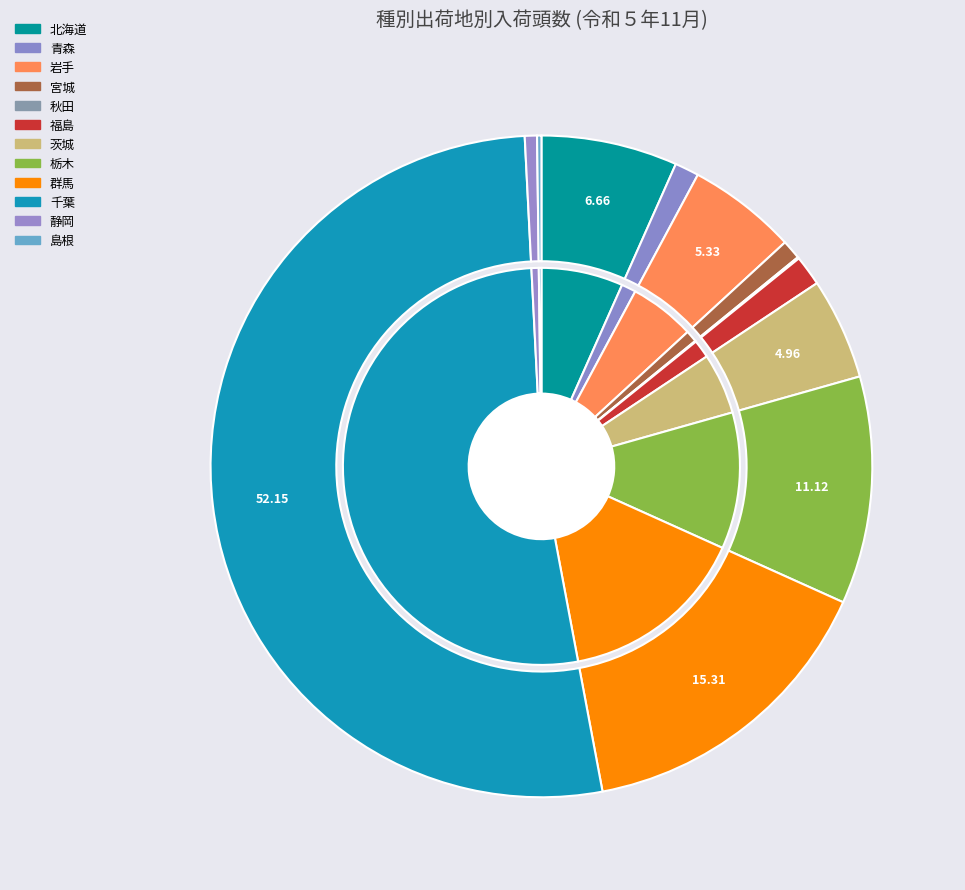

To the nearest percent, what percentage of the pie is 北海道?

7%